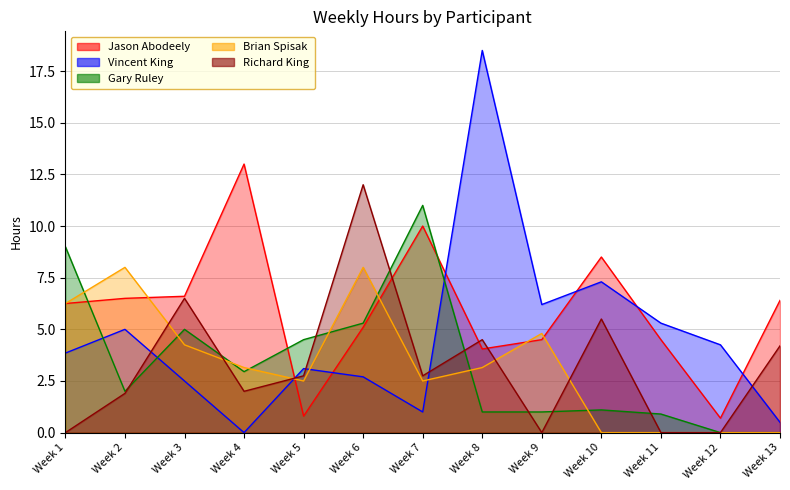

Reading right to left, transcribe all the data shown in this chart.

Jason Abodeely: Week 13=6.4	Week 12=0.7	Week 11=4.5	Week 10=8.5	Week 9=4.5	Week 8=4.0	Week 7=10.0	Week 6=5.1	Week 5=0.8	Week 4=13.0	Week 3=6.6	Week 2=6.5	Week 1=6.2
Vincent King: Week 13=0.5	Week 12=4.2	Week 11=5.3	Week 10=7.3	Week 9=6.2	Week 8=18.5	Week 7=1.0	Week 6=2.7	Week 5=3.1	Week 4=0.0	Week 3=2.5	Week 2=5.0	Week 1=3.9
Gary Ruley: Week 13=0.0	Week 12=0.0	Week 11=0.9	Week 10=1.1	Week 9=1.0	Week 8=1.0	Week 7=11.0	Week 6=5.3	Week 5=4.5	Week 4=3.0	Week 3=5.0	Week 2=2.0	Week 1=9.0
Brian Spisak: Week 13=0.0	Week 12=0.0	Week 11=0.0	Week 10=0.0	Week 9=4.8	Week 8=3.1	Week 7=2.5	Week 6=8.0	Week 5=2.5	Week 4=3.1	Week 3=4.2	Week 2=8.0	Week 1=6.2
Richard King: Week 13=4.2	Week 12=0.0	Week 11=0.0	Week 10=5.5	Week 9=0.0	Week 8=4.5	Week 7=2.8	Week 6=12.0	Week 5=2.8	Week 4=2.0	Week 3=6.5	Week 2=1.9	Week 1=0.0